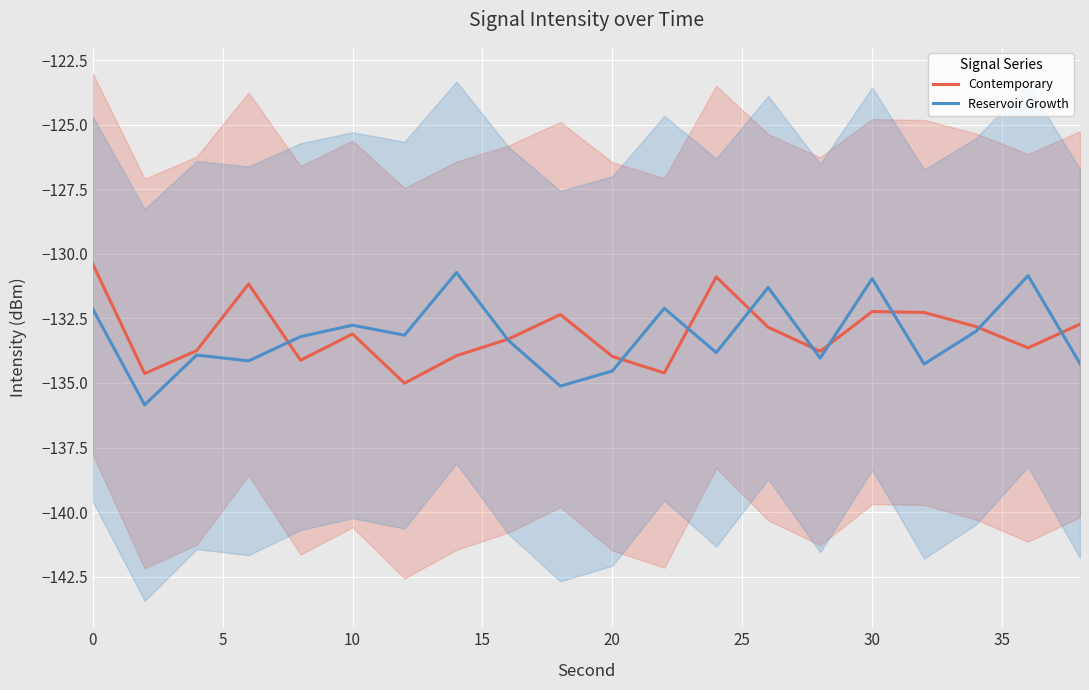

True or false: Reservoir Growth has a value of -132.1 at 0.

True